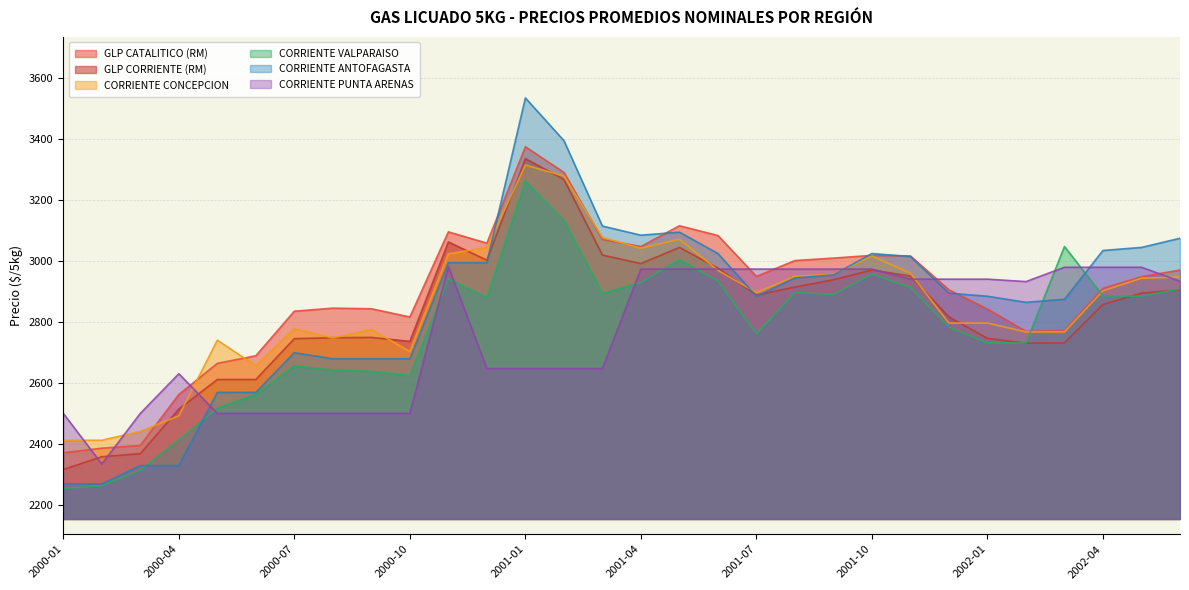

Which series has the largest range (max minus min)?

CORRIENTE ANTOFAGASTA